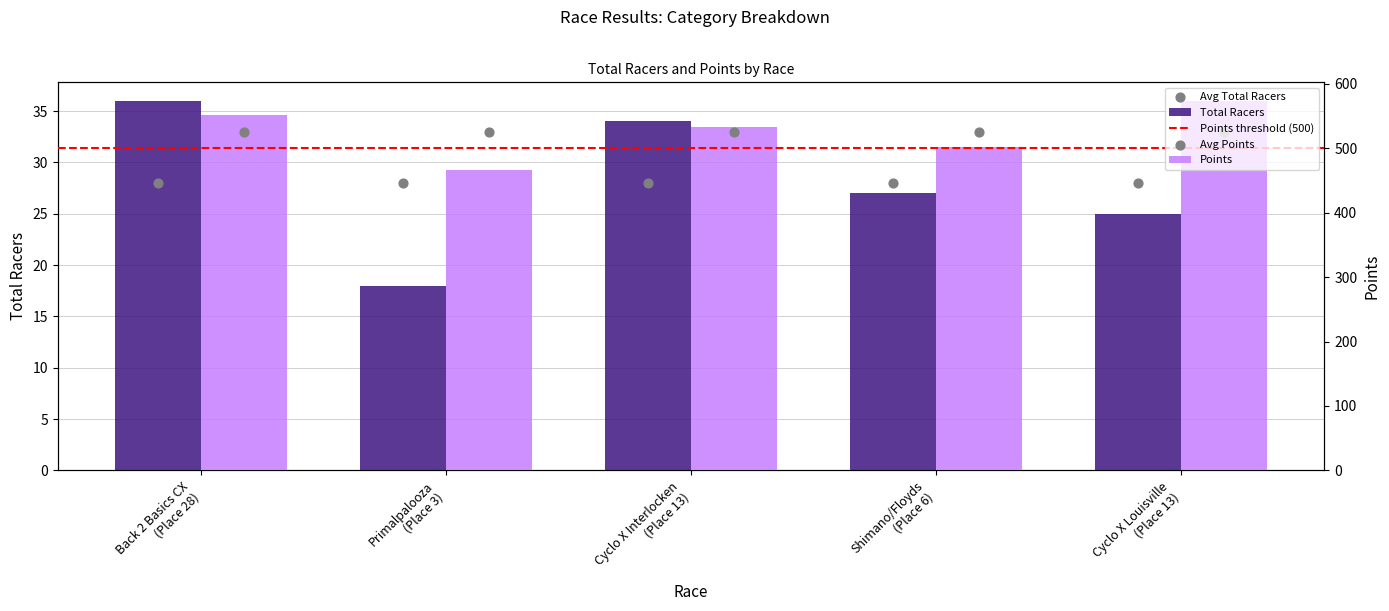

At how many categories does at least one series exceed 495?

4